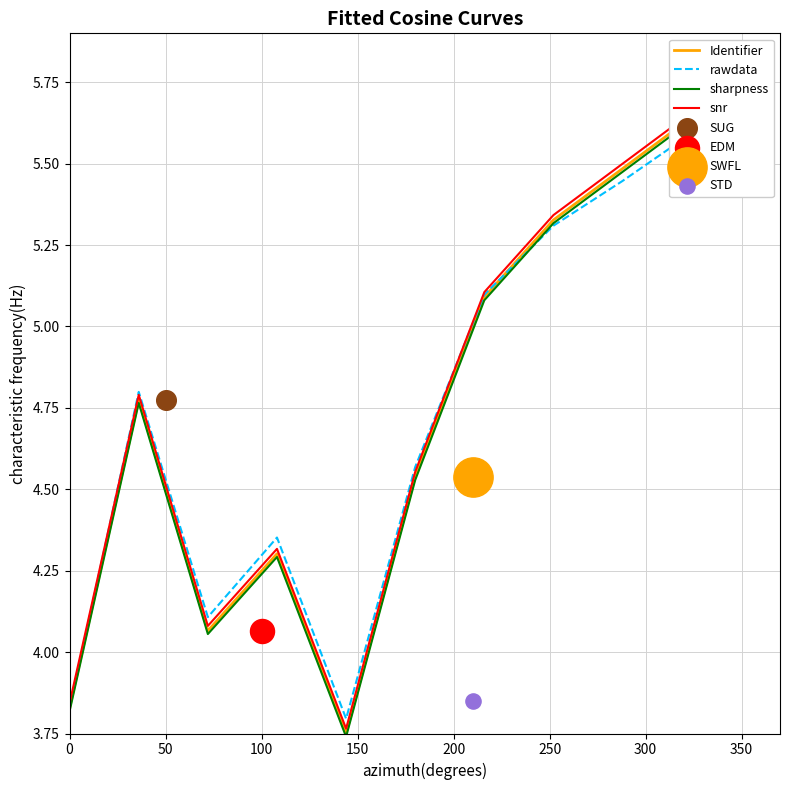

Which series contains the lowest Y value?

sharpness